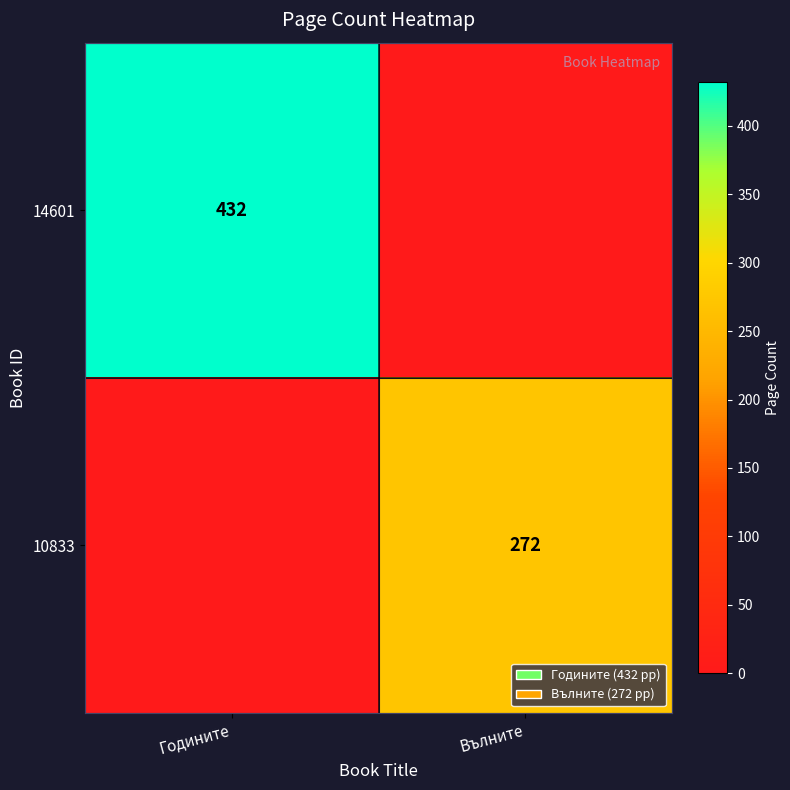

What is the total value across all series at Годините?

432